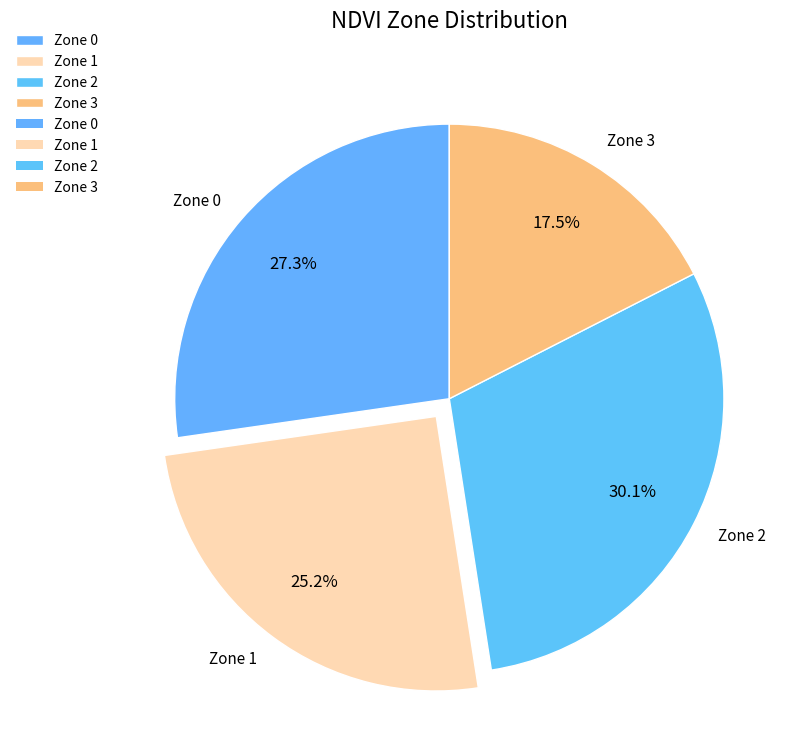

To the nearest percent, what is the combined percentage of Zone 3 and Zone 1?

43%